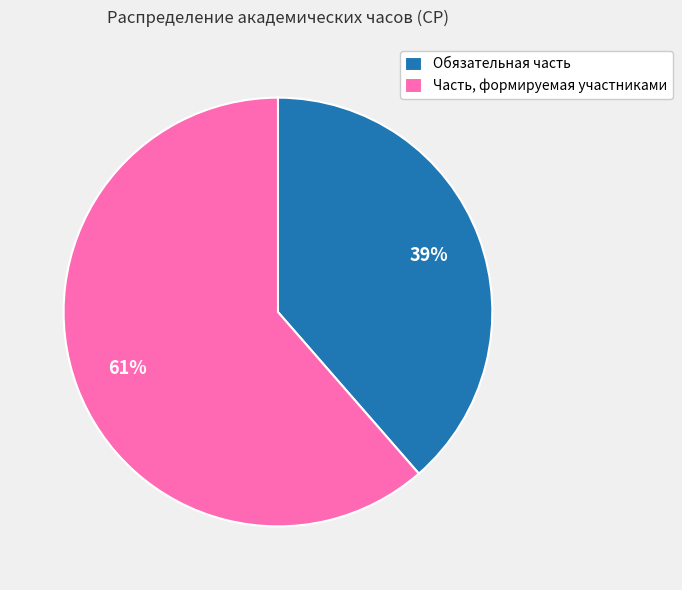

What is the ratio of the value at Обязательная часть to the value at Часть, формируемая участниками?

0.6